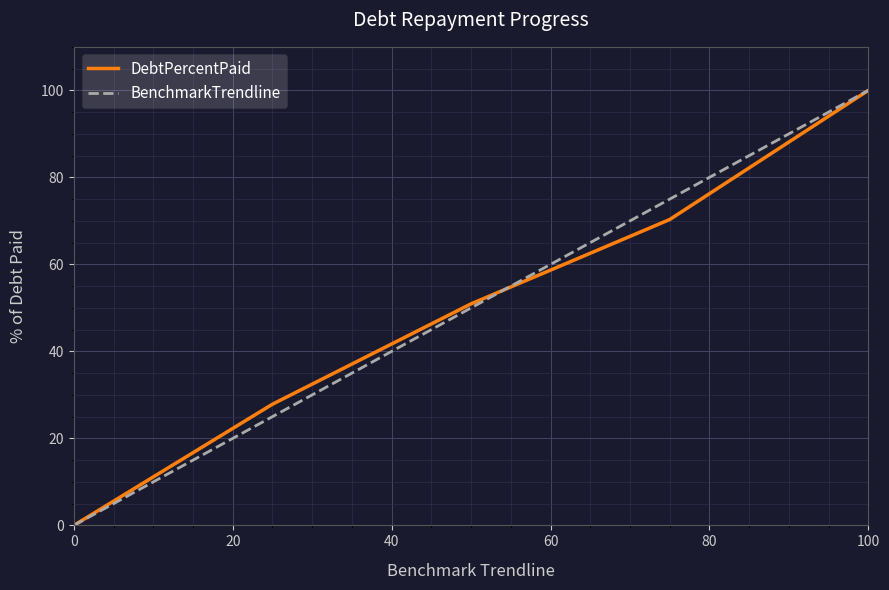

How many values in DebtPercentPaid are above zero?

4